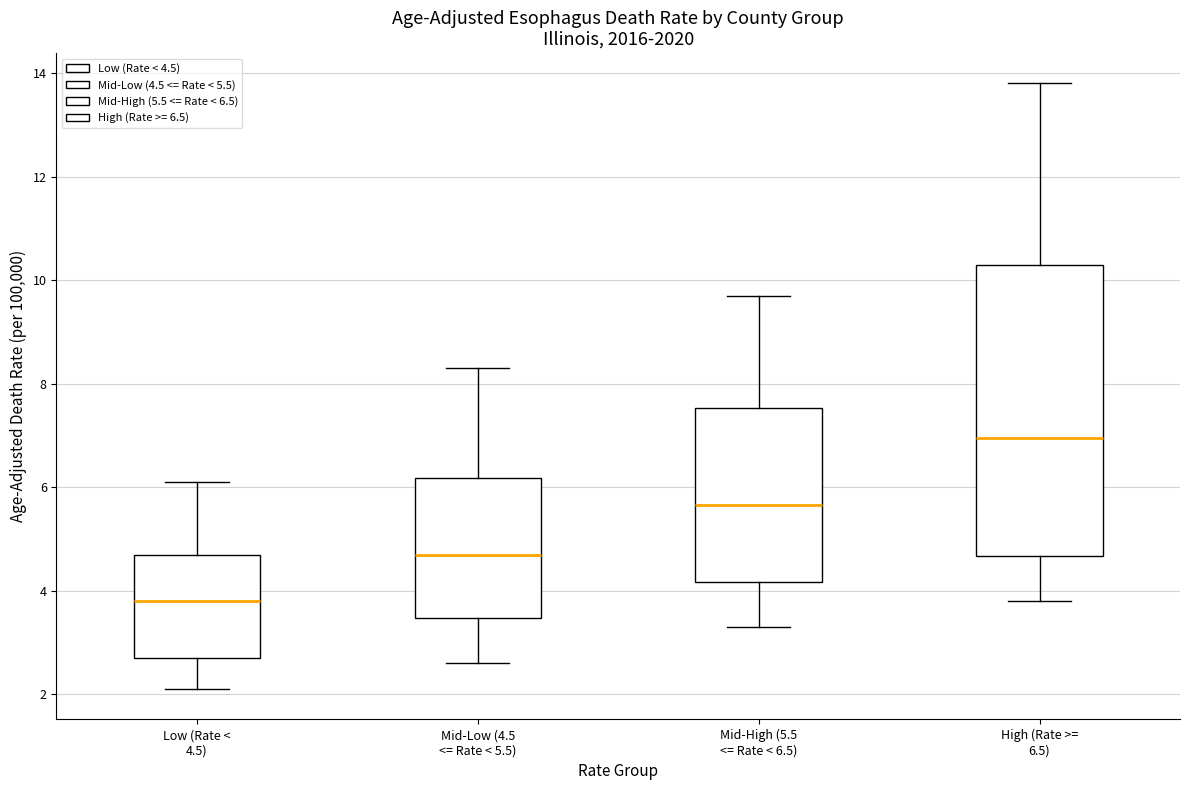

Where is the upper edge of the box for Mid-High (5.5 <= Rate < 6.5) on the y-axis? The values are not printed on the chart, so give them approximately, as read against the axis.

7.6